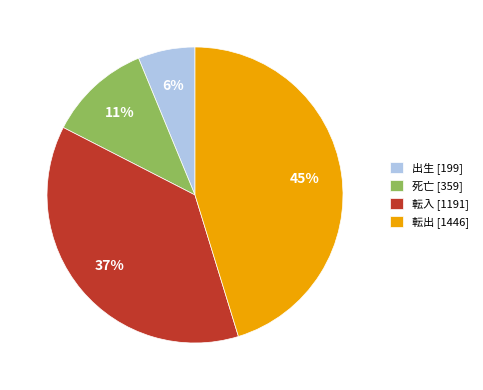

How many slices are in this pie chart?

4